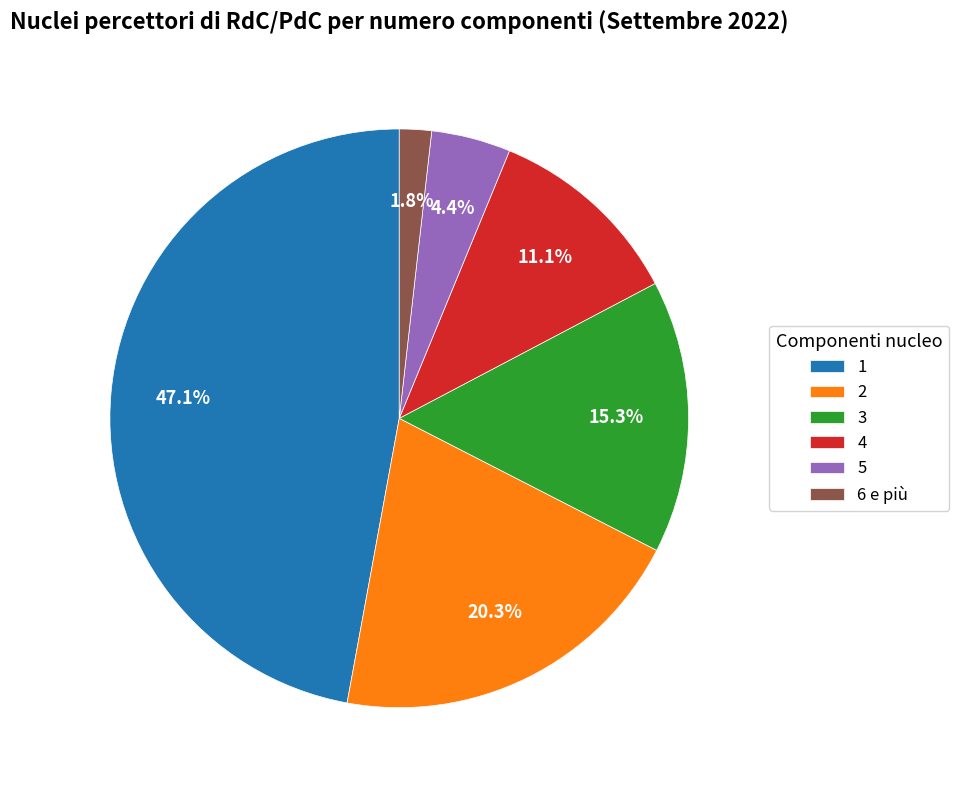

Is there any slice that represents more than half of the pie?

No